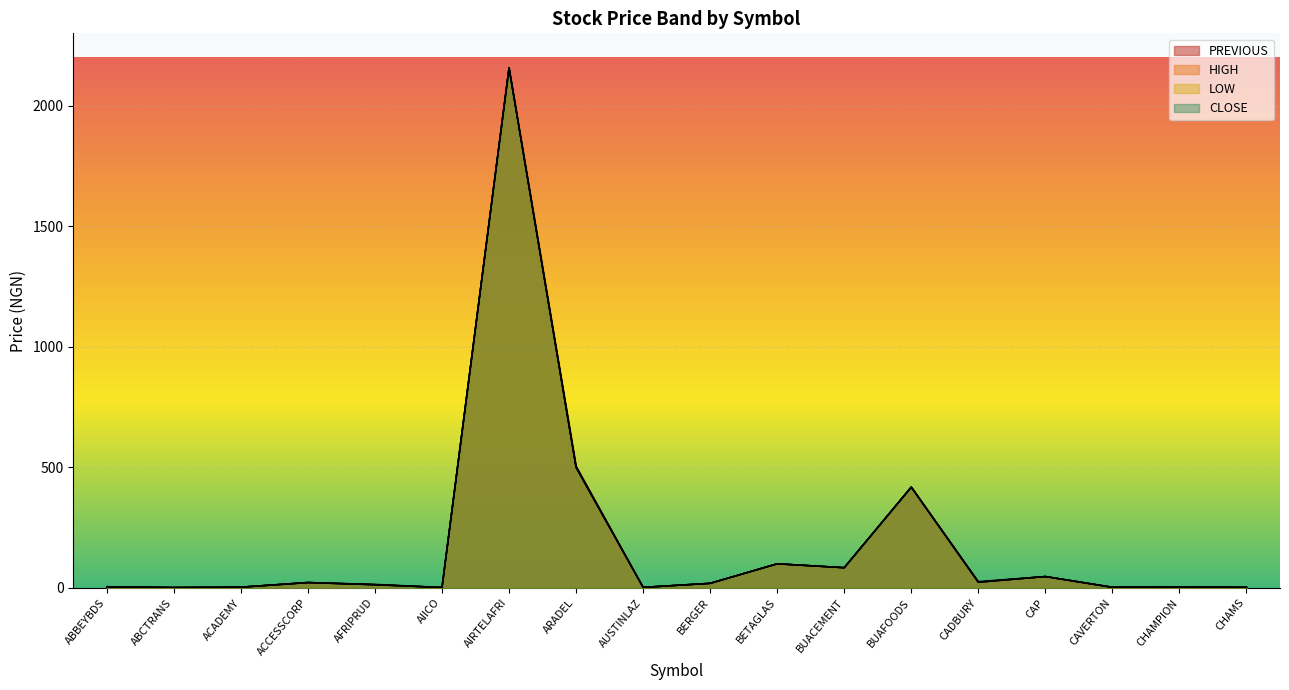

What is the minimum value for LOW?

1.4